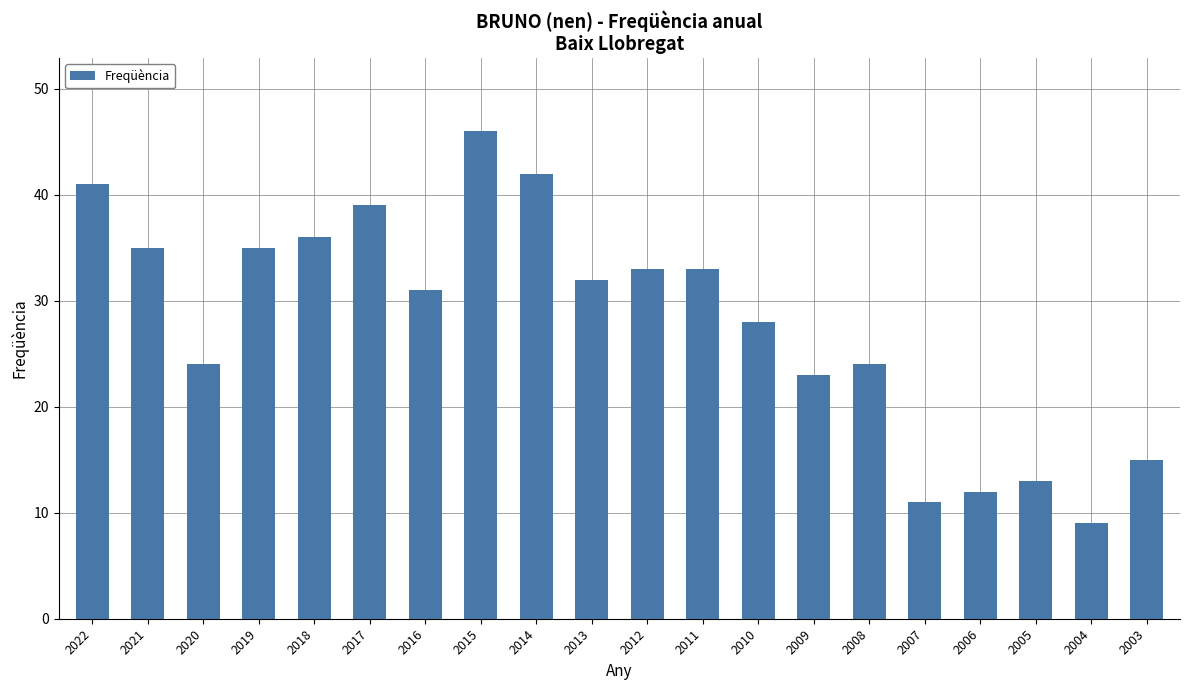

How many categories are shown in the chart?

20